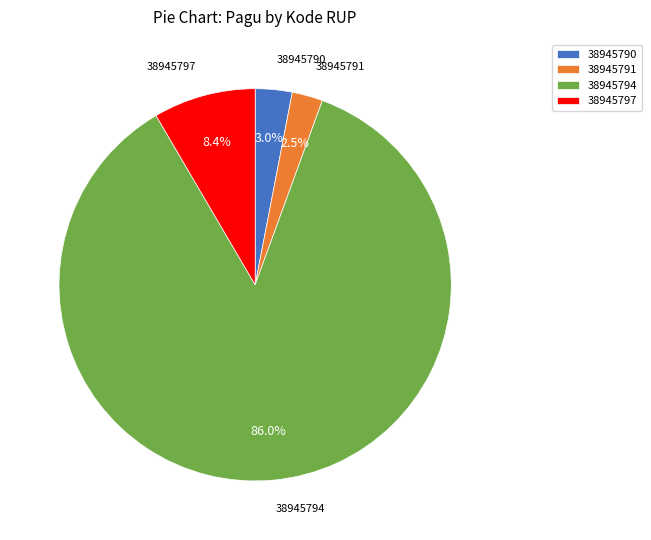

Is there a majority slice in this chart?

Yes